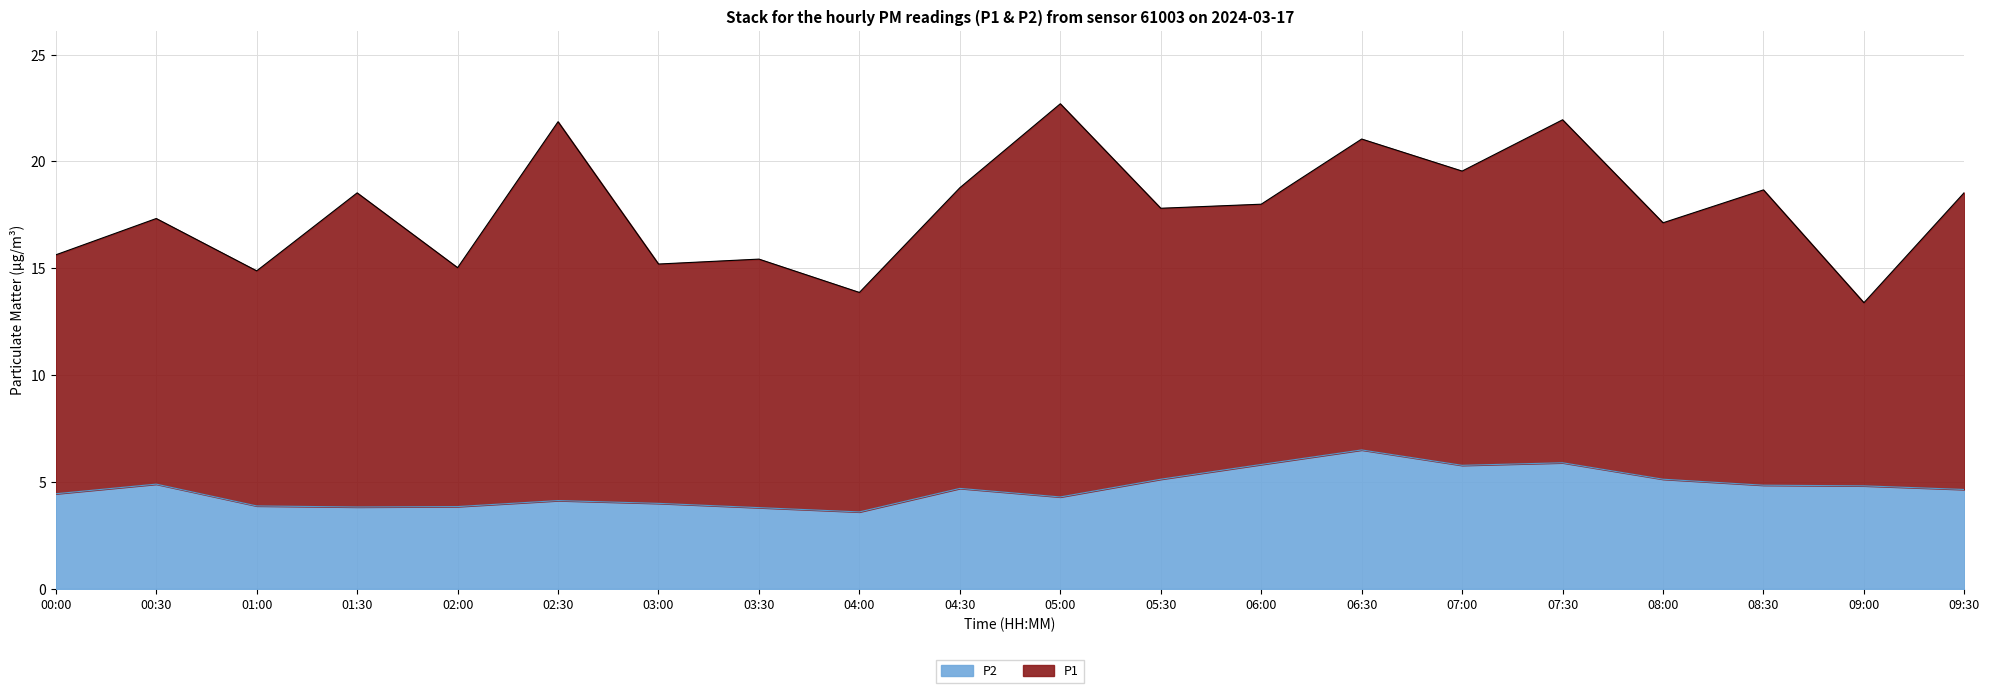

What is the difference between the values at 03:30 and 09:30?

0.9